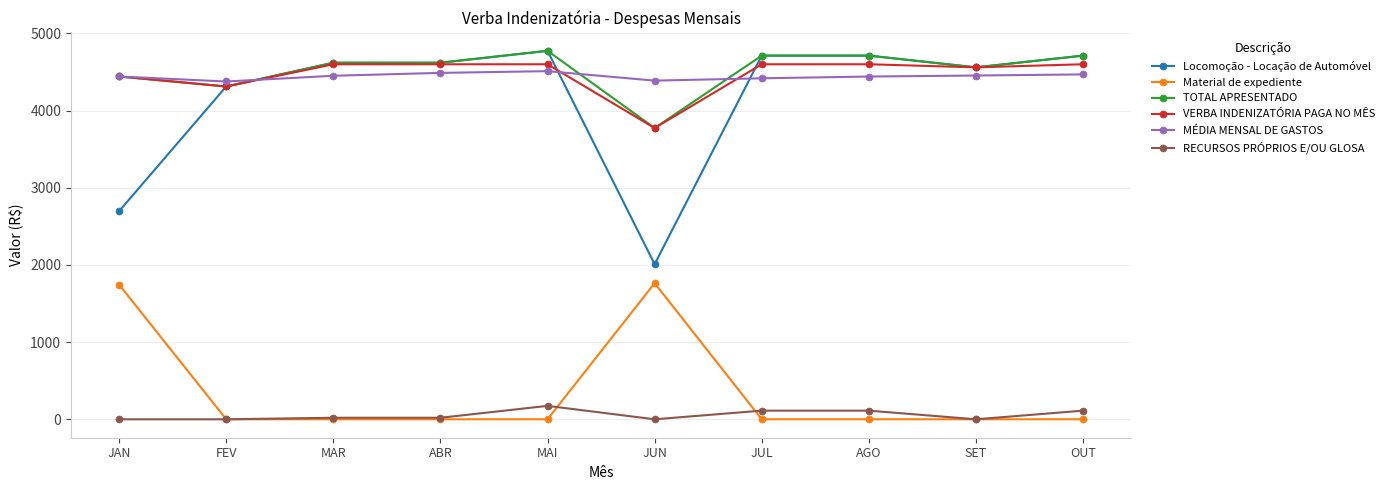

True or false: TOTAL APRESENTADO has a value of 4620.0 at ABR.

True